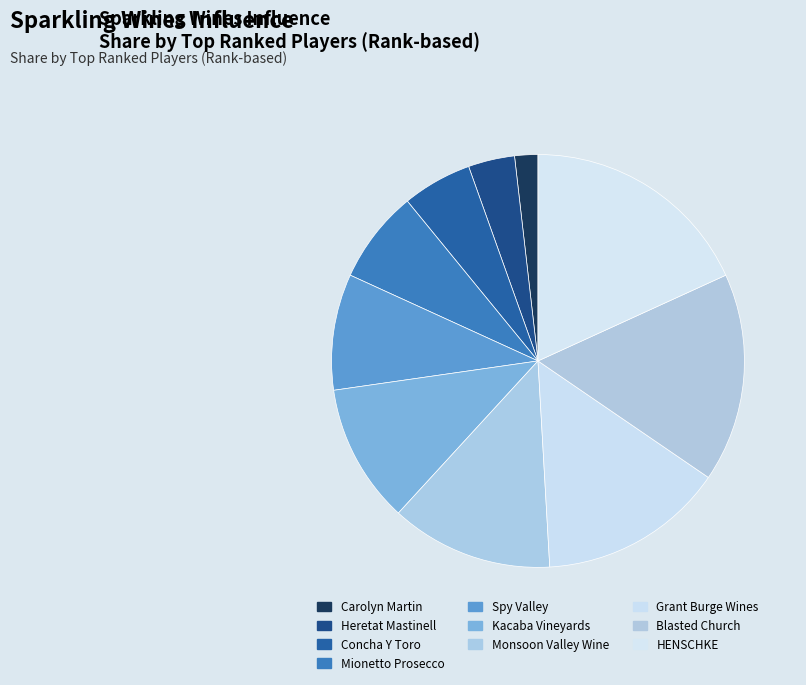

How many segments does this pie chart have?

10